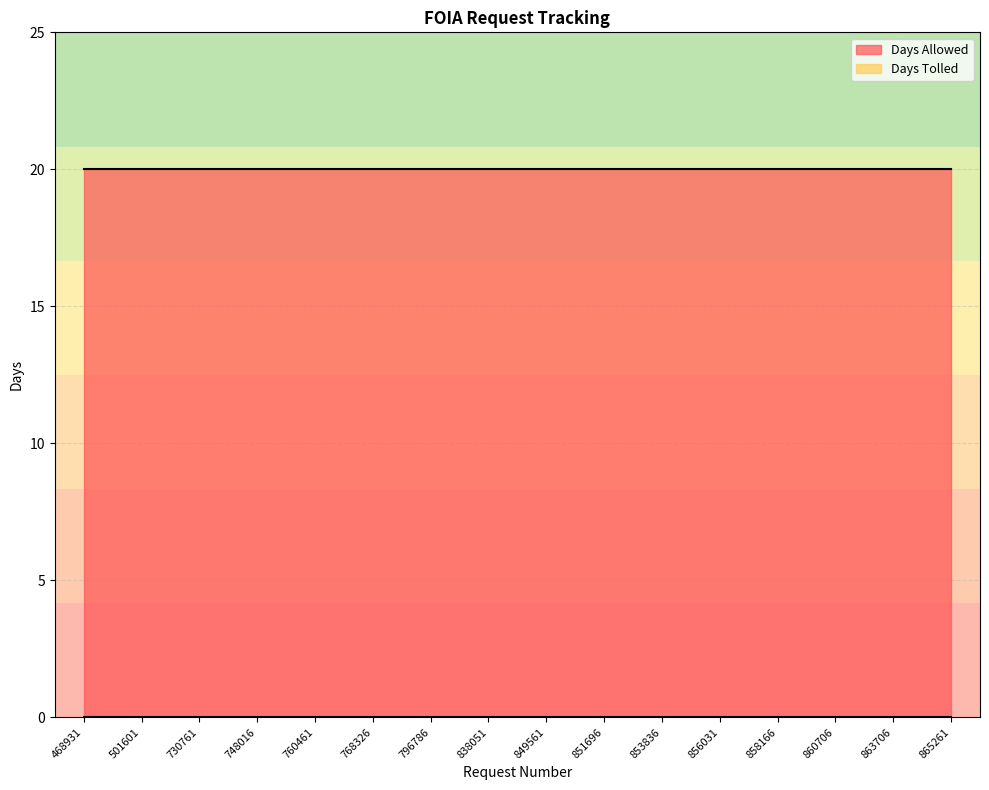

What is the value of the Days Allowed point at the 8th from the left?

20